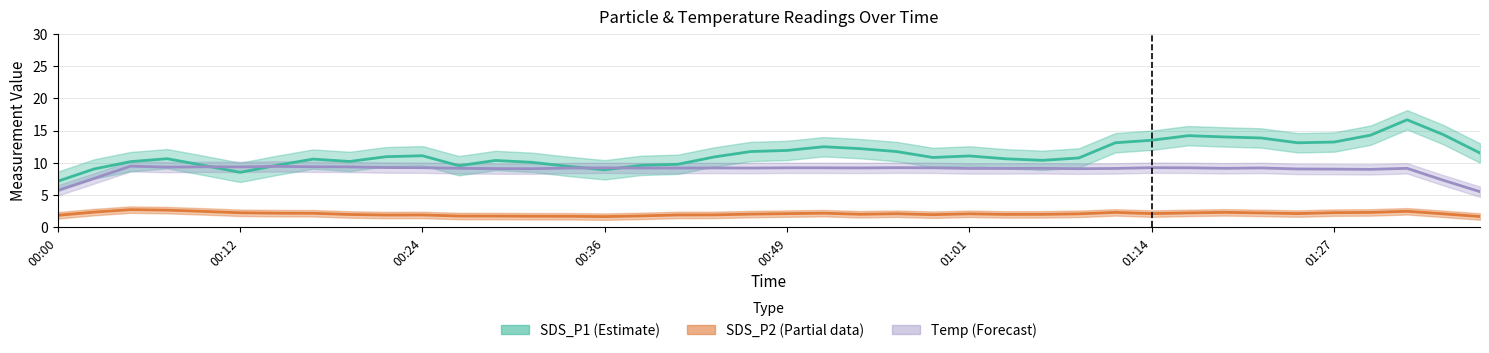

Which series has the widest spread of values?

SDS_P1